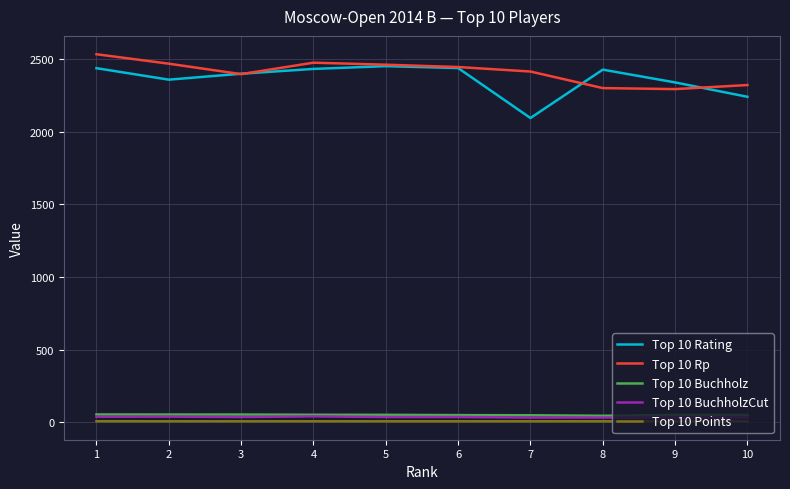

How many lines are shown in the chart?

5